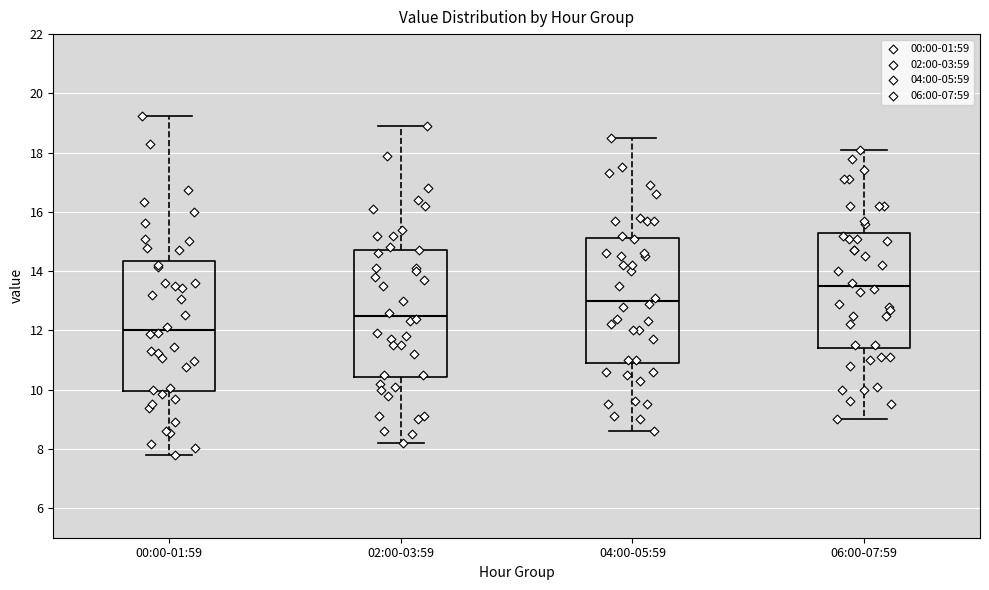

Where does the upper whisker of the box for 00:00-01:59 end on the y-axis? The values are not printed on the chart, so give them approximately, as read against the axis.

19.2